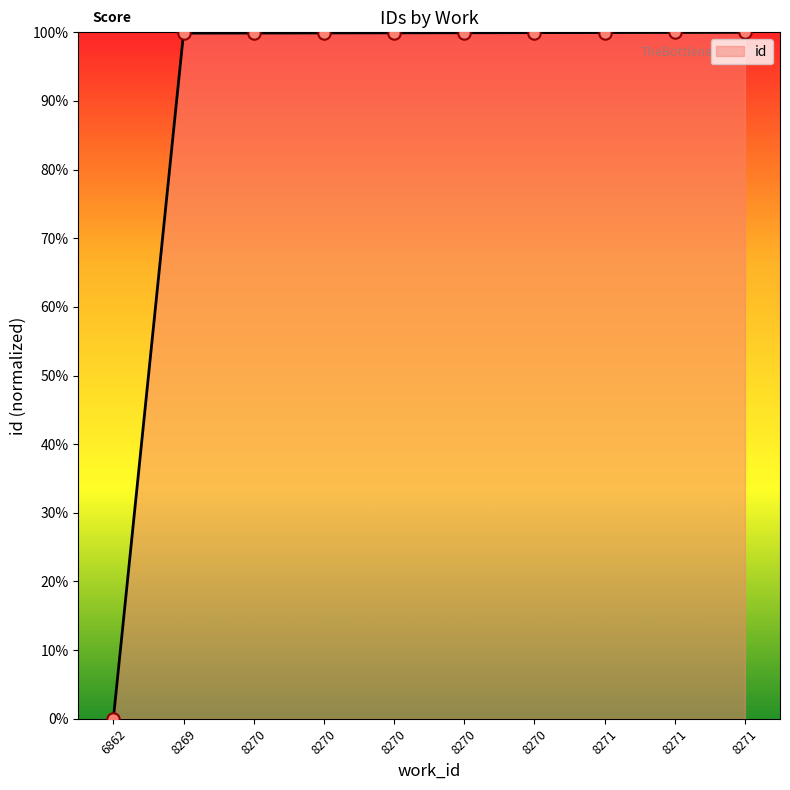

Between 8271 and 8271, which is larger?

8271